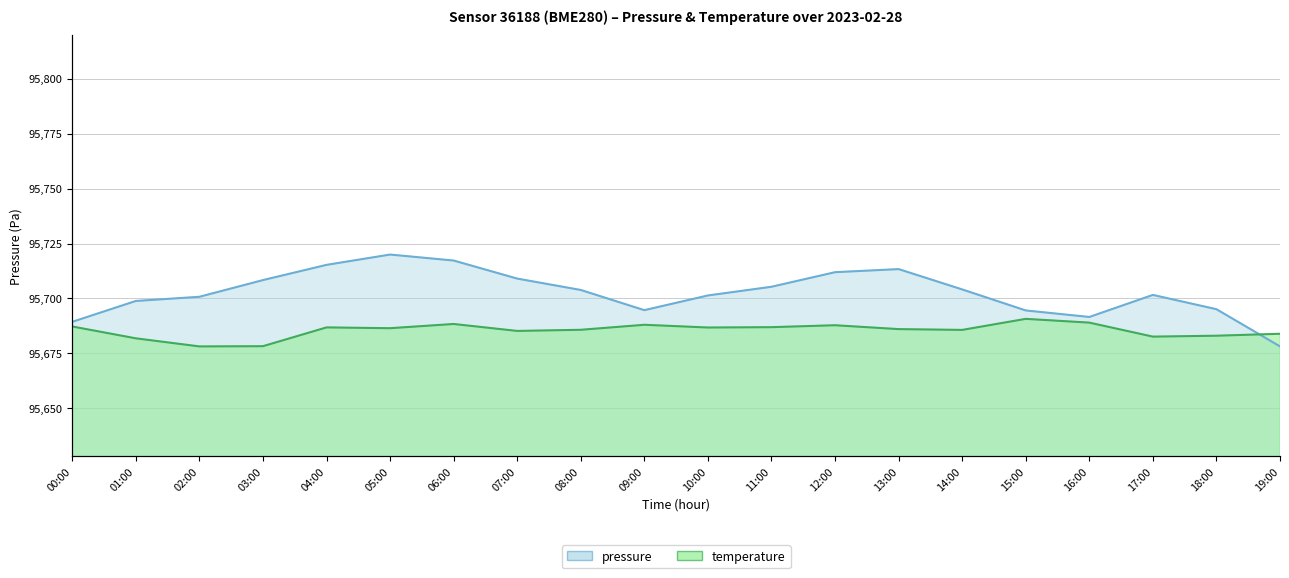

What is the label of the 9th point from the left?

08:00